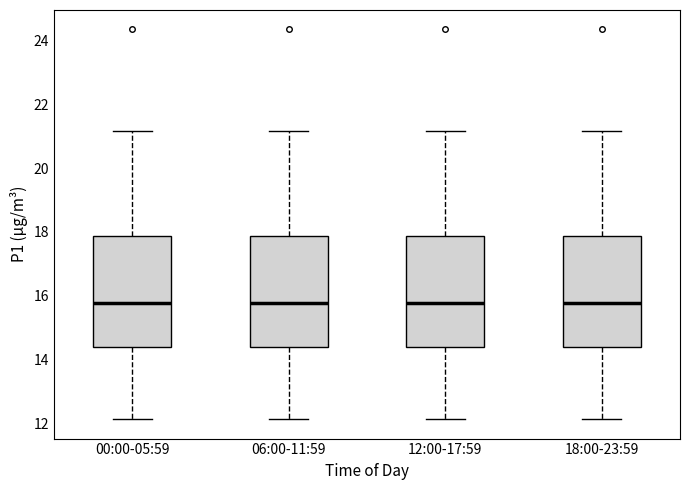

Reading left to right, transcribe this box plot: for each box, give where its median line is, the range the box spans, and where its two whiskers end, as read against the y-axis. The values are not printed on the chart, so give them approximately, as read against the axis.

00:00-05:59: median 15.8, box 14.4 to 17.8, whiskers 12.2 to 21.2
06:00-11:59: median 15.8, box 14.4 to 17.8, whiskers 12.2 to 21.2
12:00-17:59: median 15.8, box 14.4 to 17.8, whiskers 12.2 to 21.2
18:00-23:59: median 15.8, box 14.4 to 17.8, whiskers 12.2 to 21.2